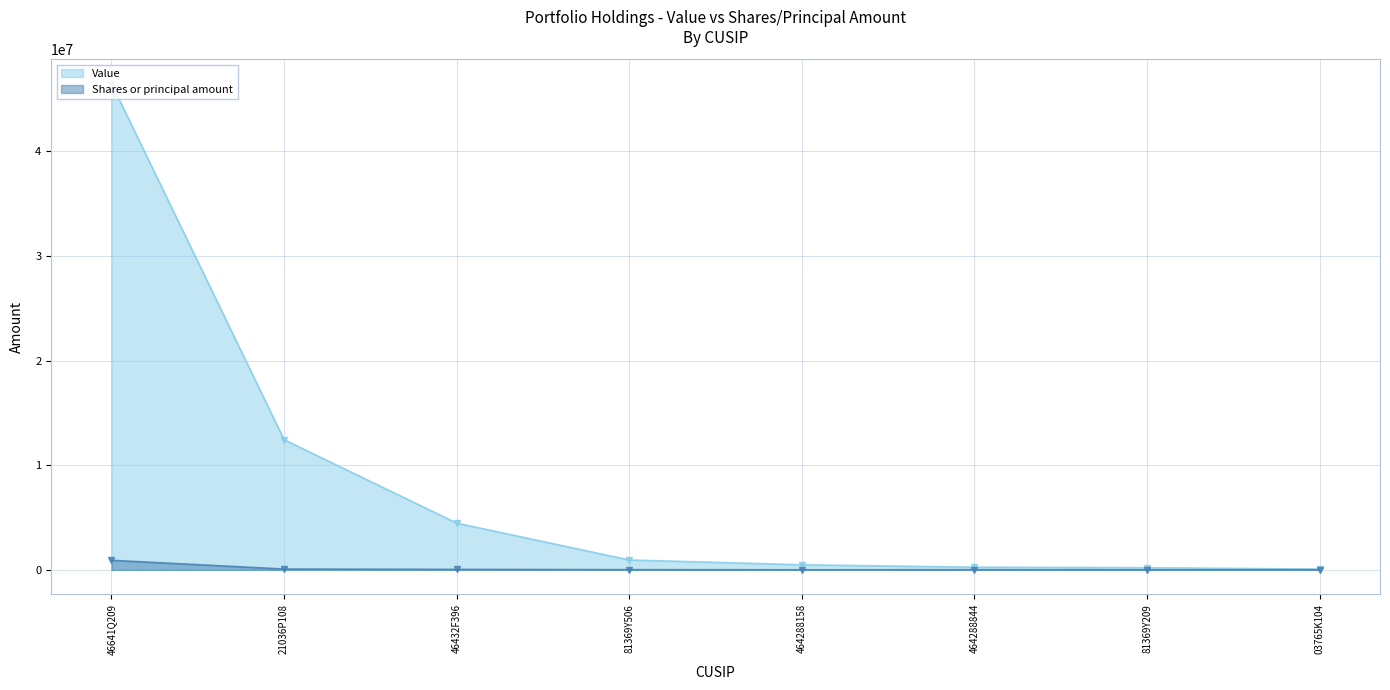

True or false: Shares or principal amount and Value cross at least once.

False